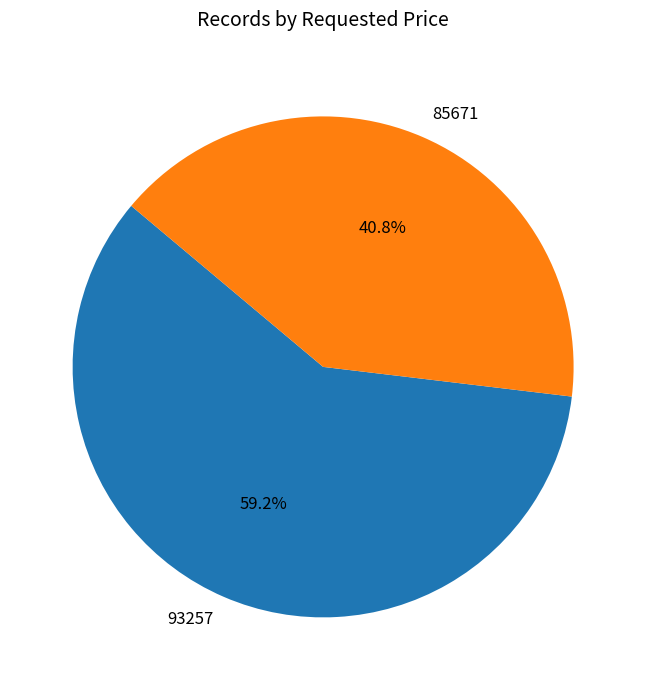

Count the number of slices in the pie.

2